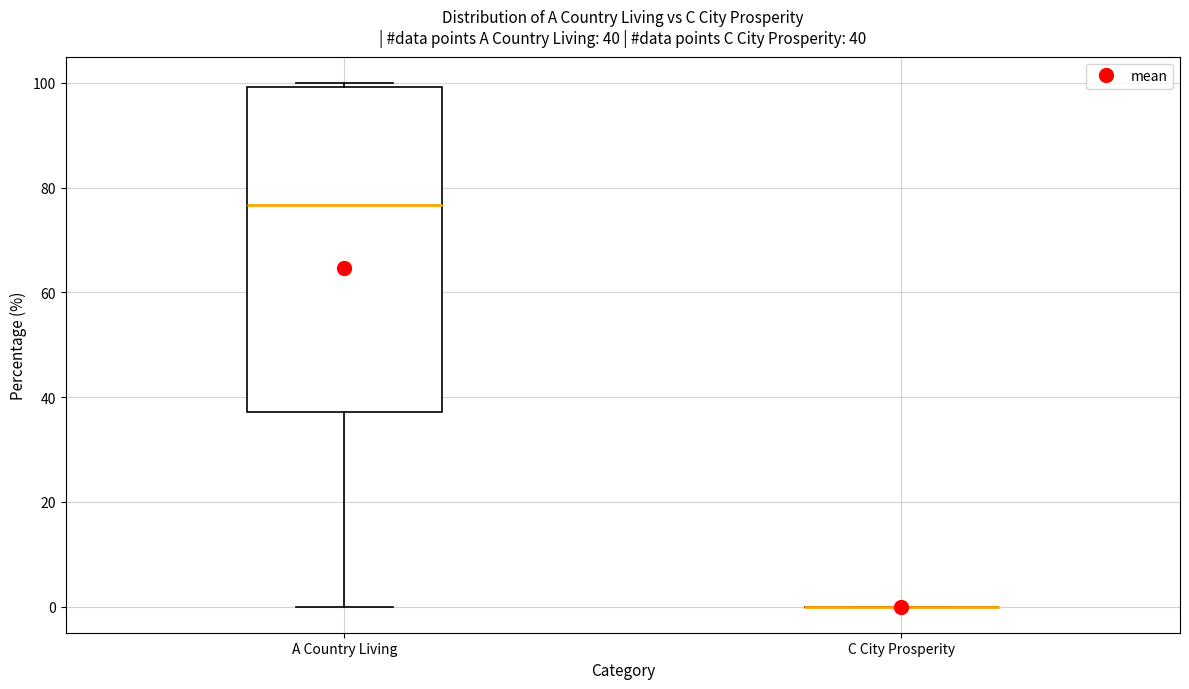

Which box is the tallest, from its lower edge to its upper edge?

A Country Living